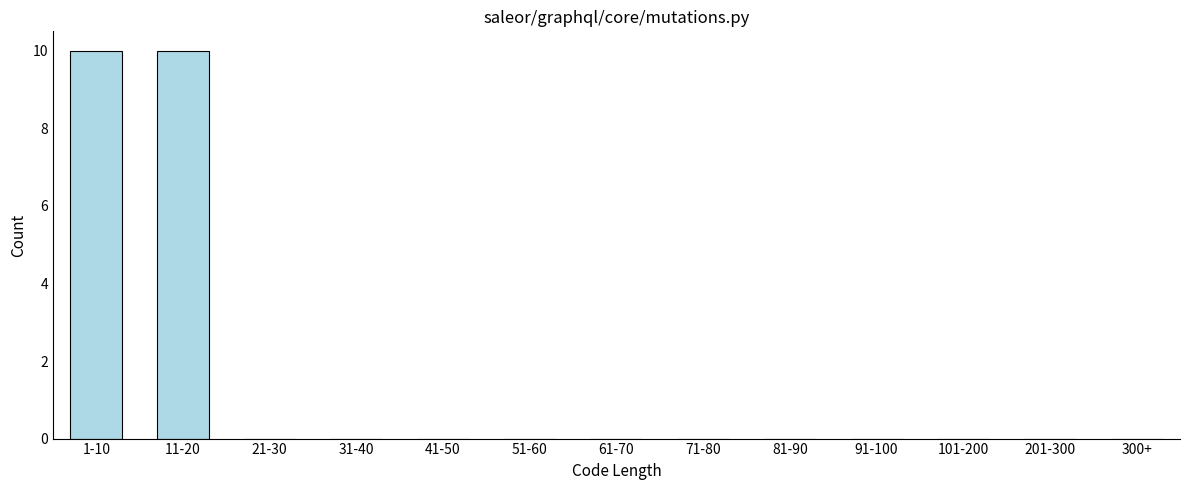

Reading left to right, what are all the values shown in this chart?

1-10=10	11-20=10	21-30=0	31-40=0	41-50=0	51-60=0	61-70=0	71-80=0	81-90=0	91-100=0	101-200=0	201-300=0	300+=0